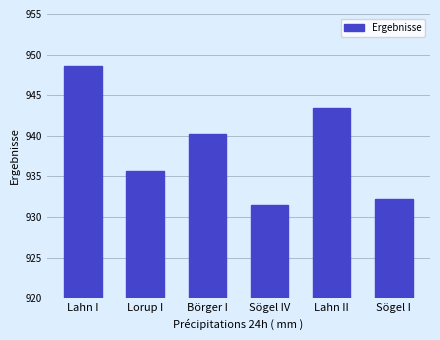

Approximately how many times larger is the value at Sögel I compared to Lahn I?

1.0